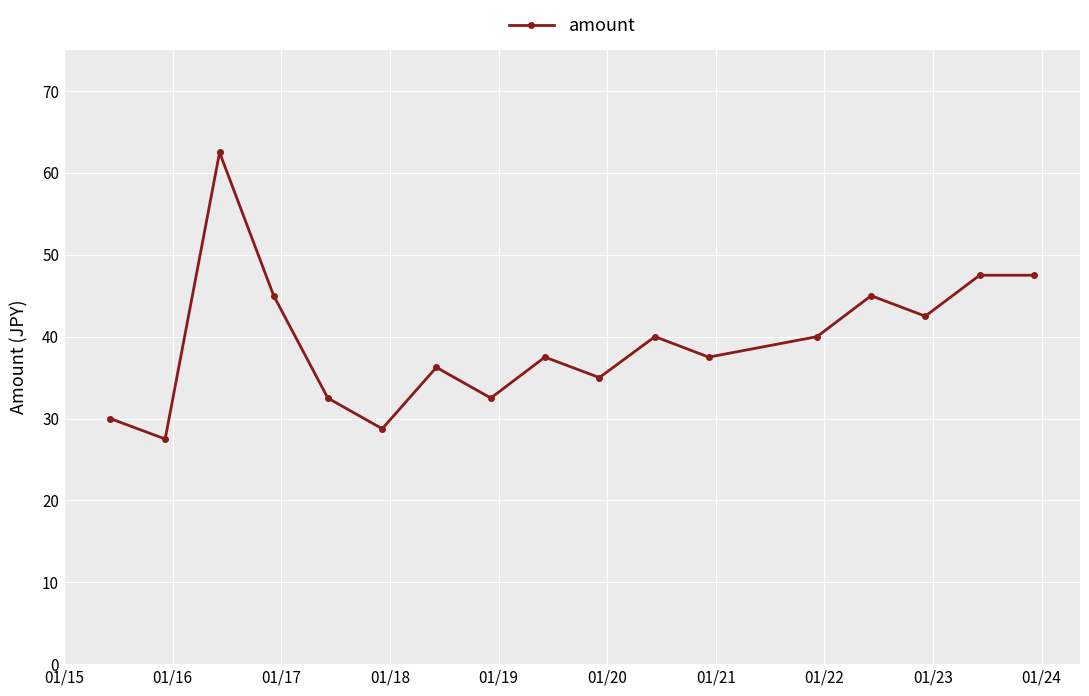

What is the value of the 6th point from the left?

28.8